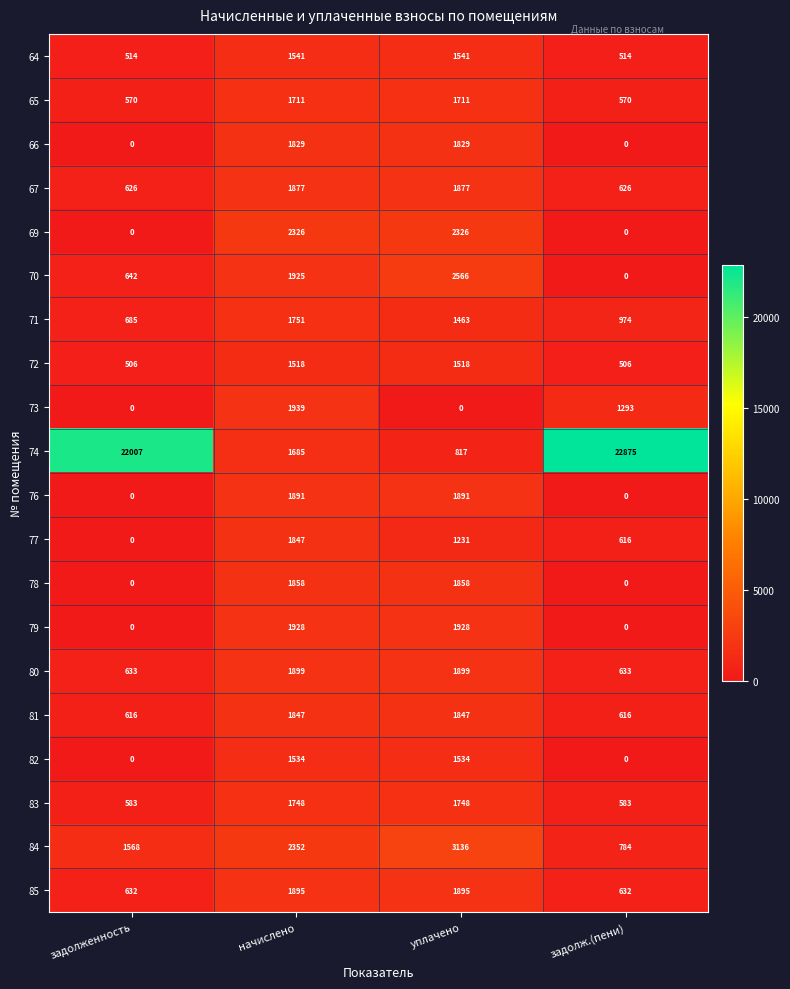

True or false: 66 has a value of -738 at задолж.(пени).

False